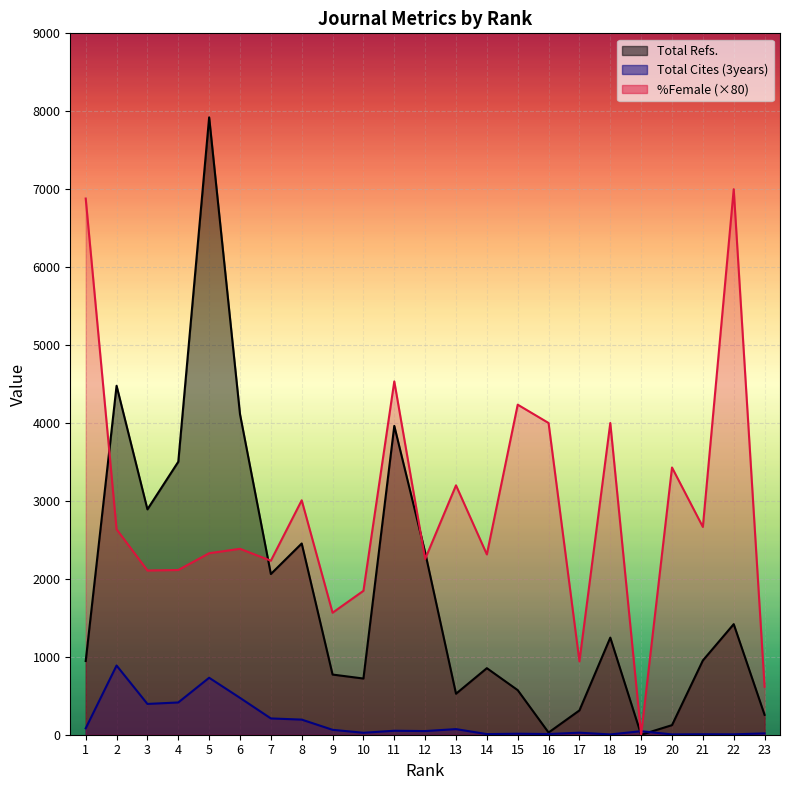

The Total Refs. series shows 946.0 at 1. True or false?

True